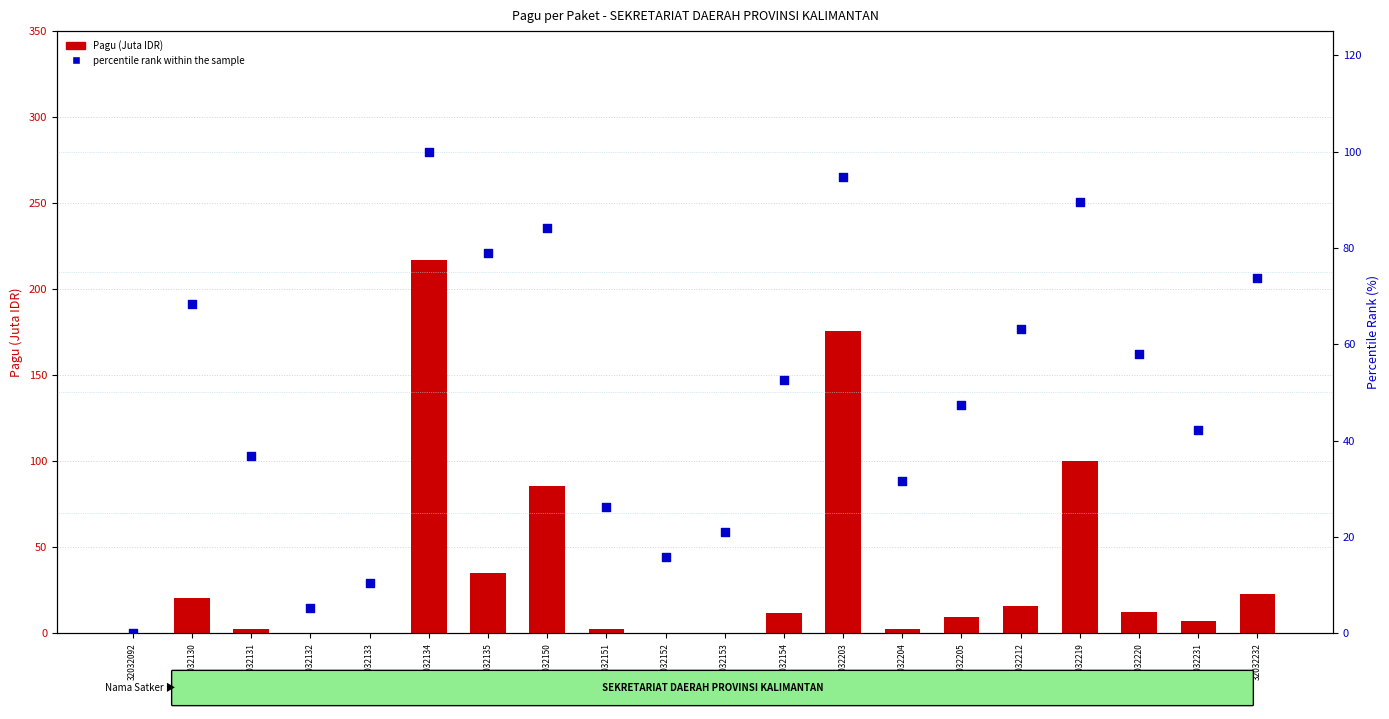

Which series has the widest spread of Y values?

Pagu (Juta IDR)